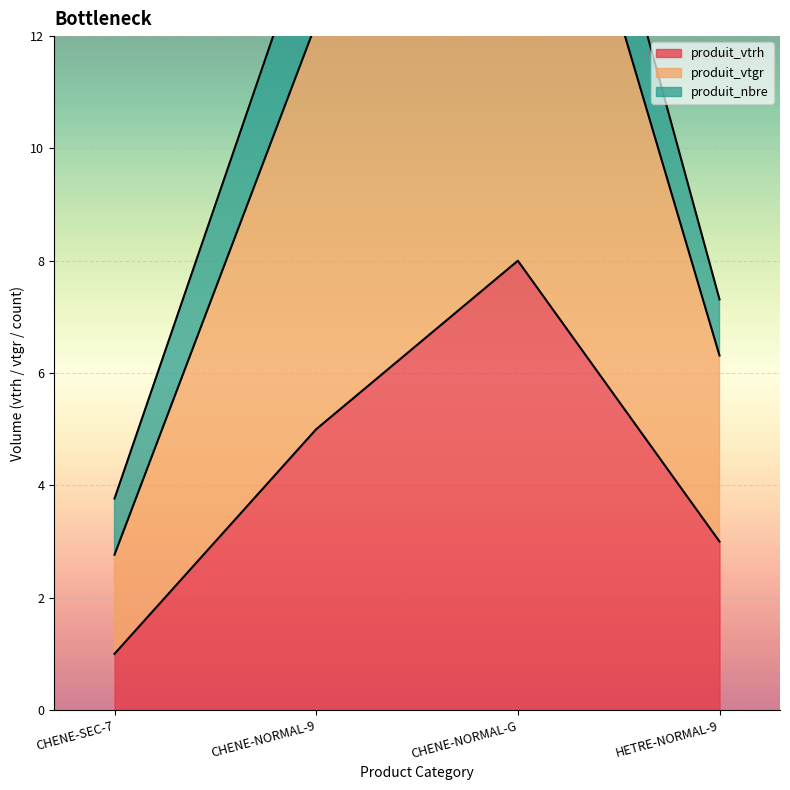

How many values in the produit_vtgr series exceed 14?

2